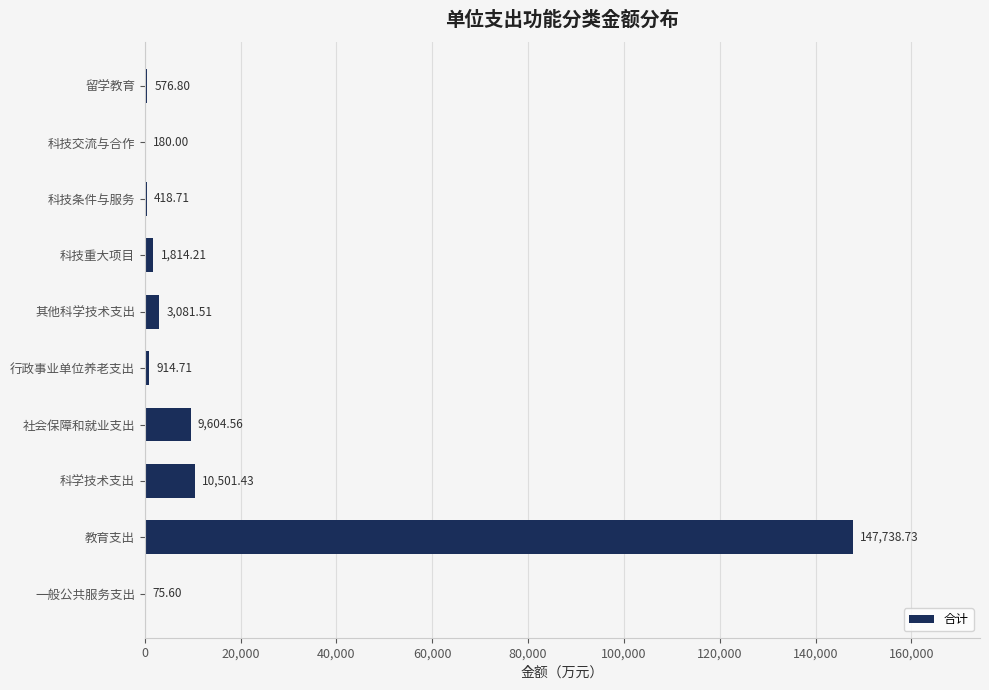

What is the sum of all values?

174906.3